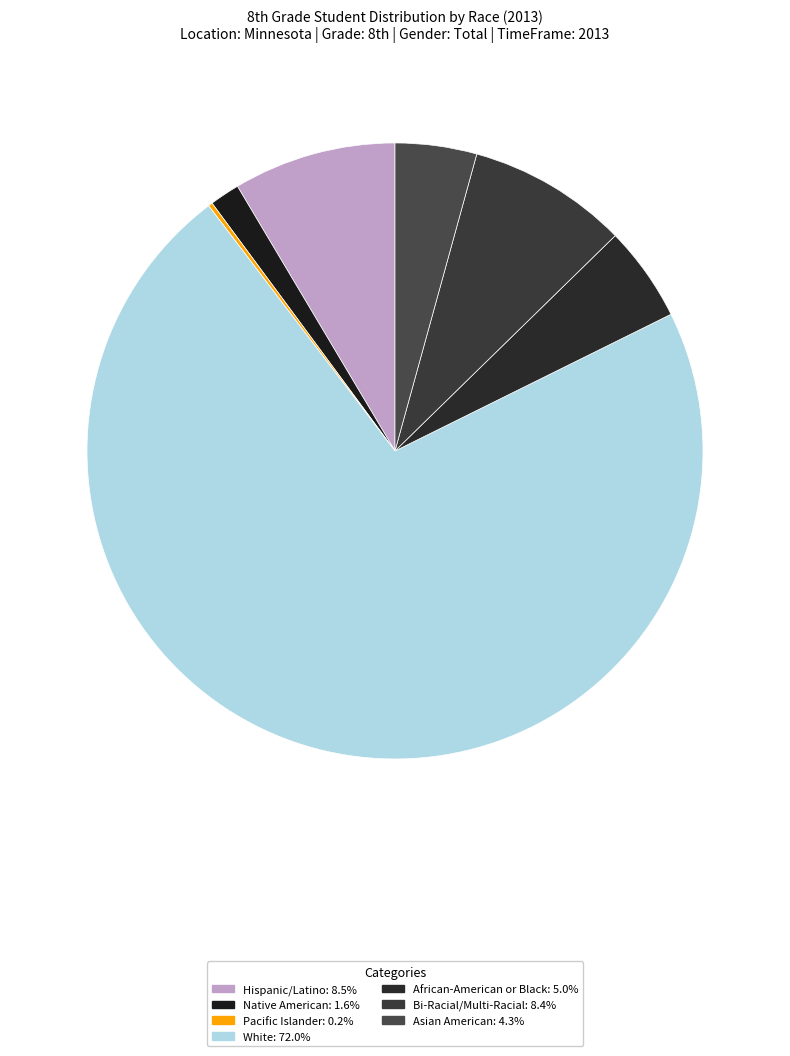

Which category has the biggest portion of the pie?

White